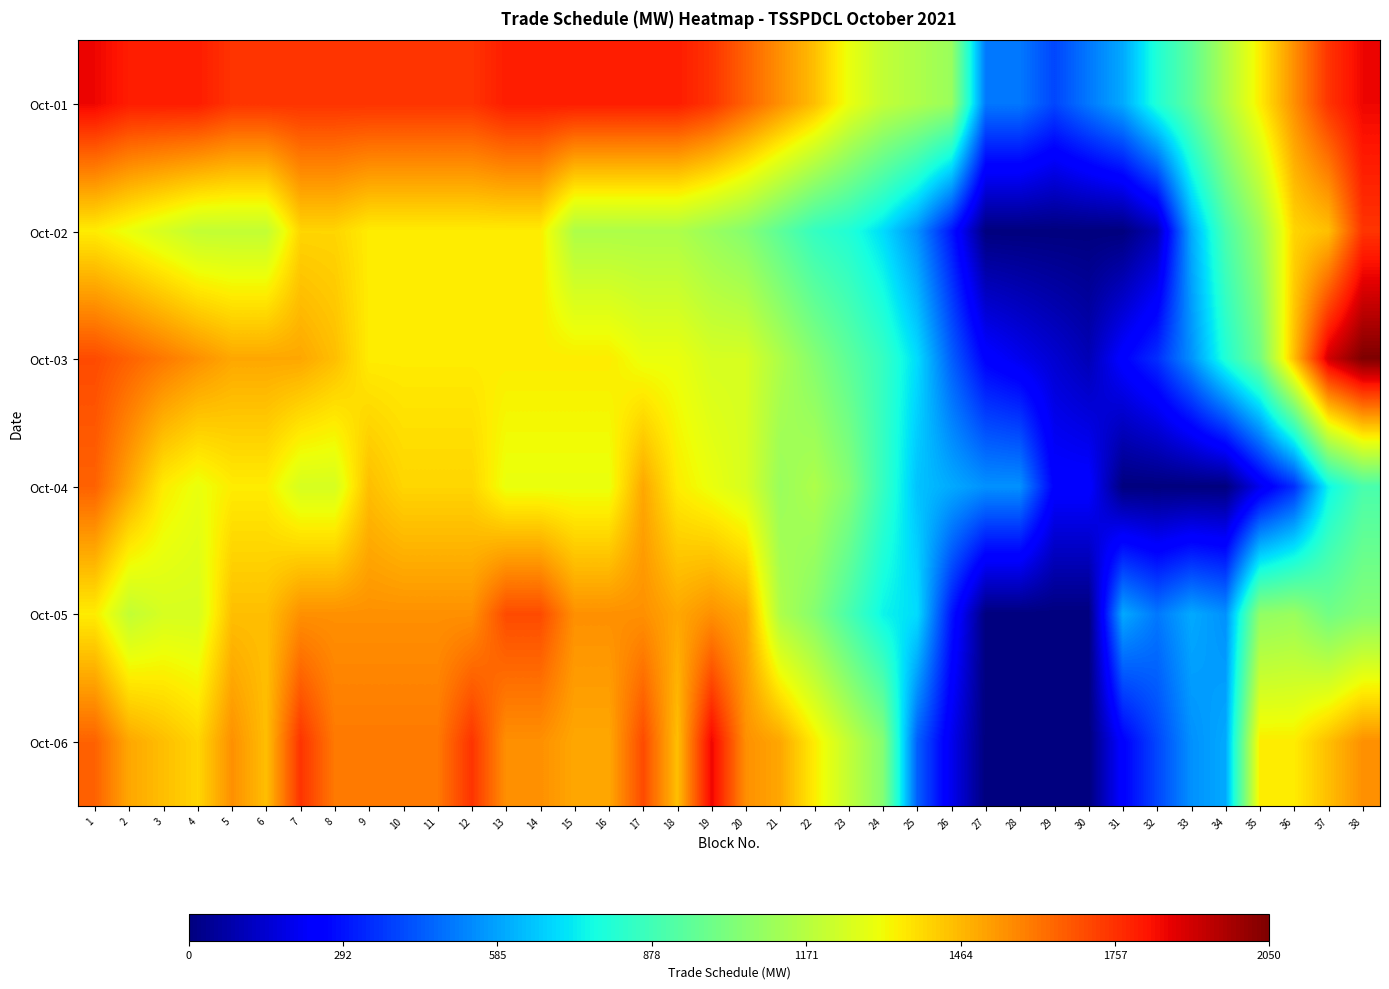

How many distinct data groups are displayed?

6